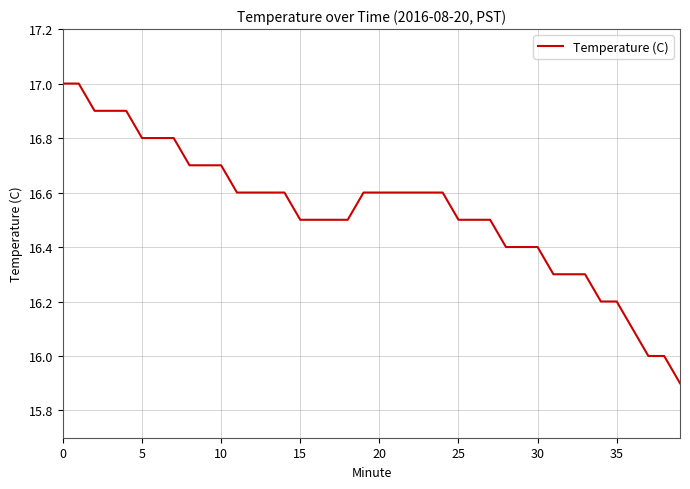

What is the greatest value displayed?

17.0